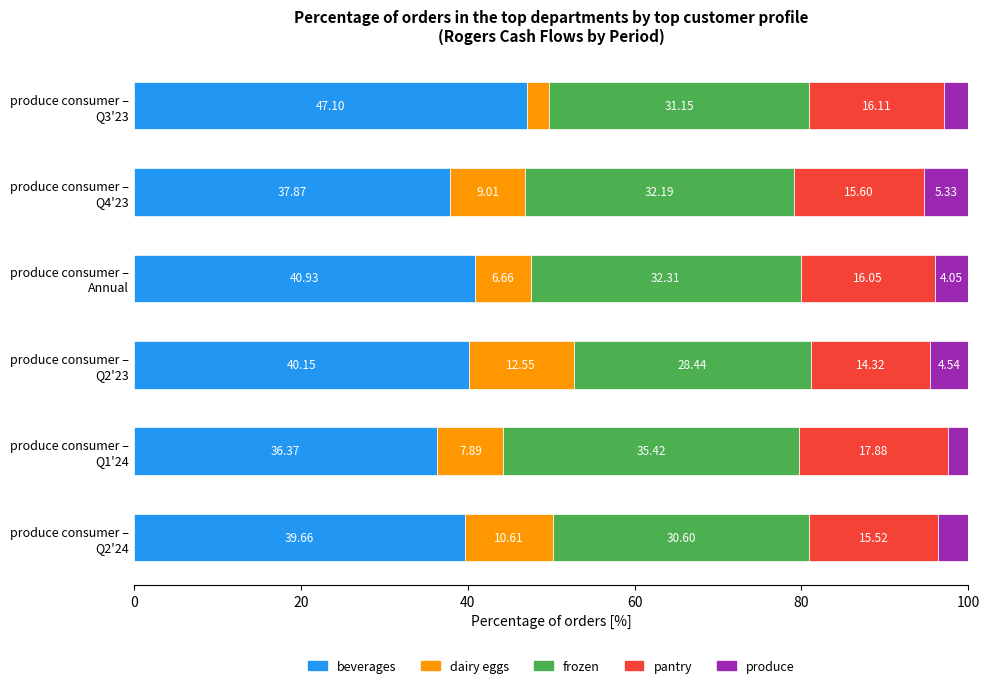

What is the difference between the second highest and second lowest values in the beverages series?

3.1